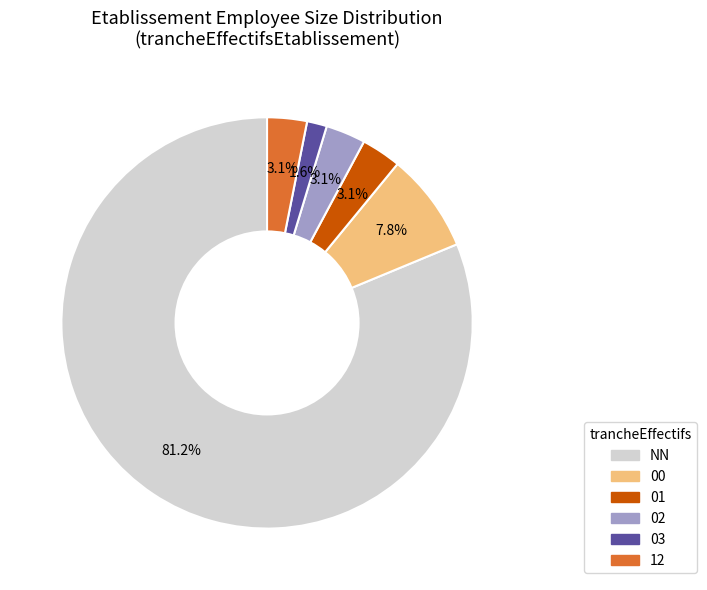

To the nearest percent, what is the difference between the largest and smallest slice percentages?

80%